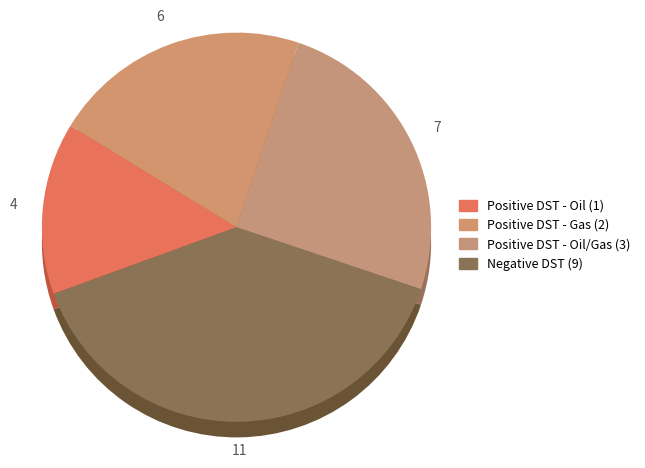

Which category has the biggest portion of the pie?

Negative DST